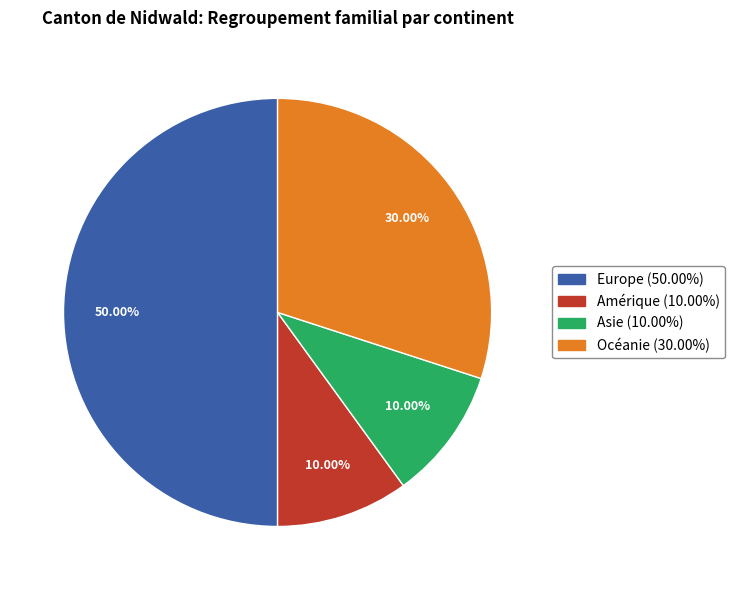

Does Océanie represent more than half of the total?

No